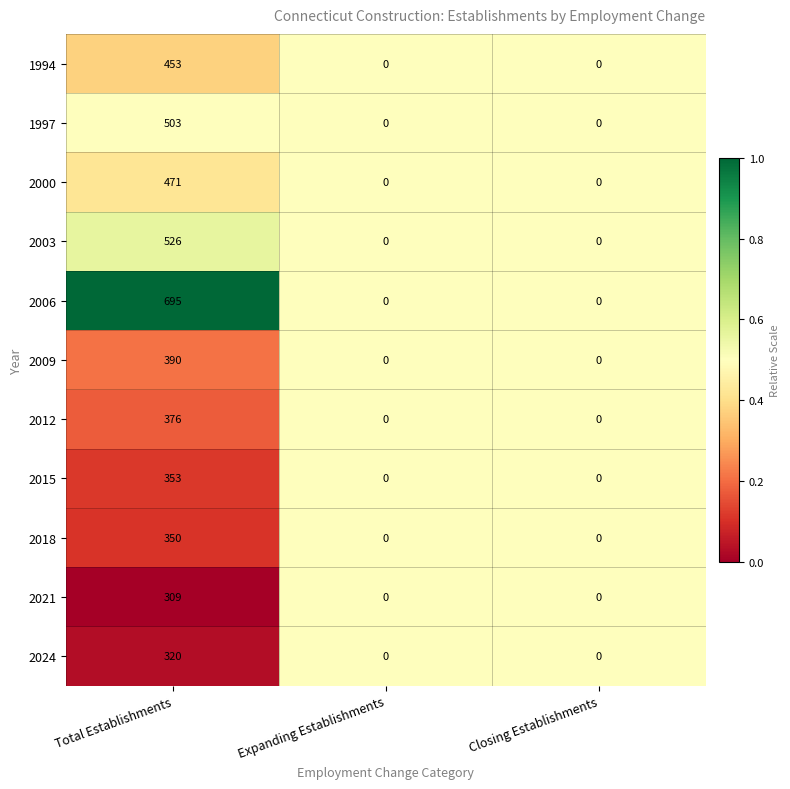

What is the sum of the 2006 values at Closing Establishments and Total Establishments?

695